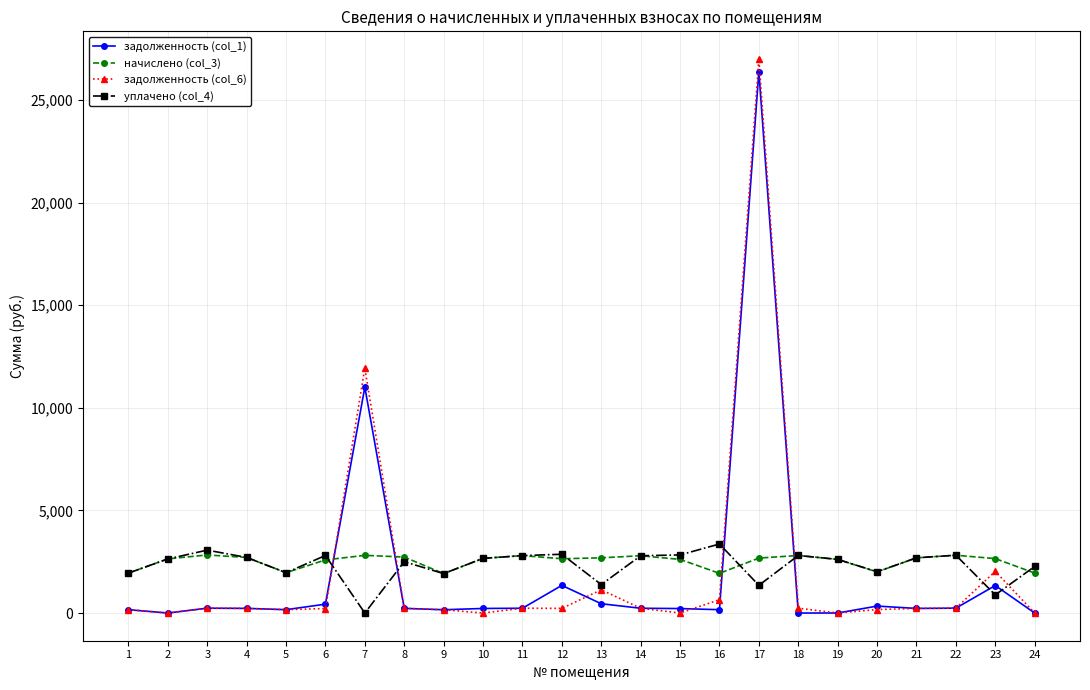

Which series has the largest range (max minus min)?

задолженность (col_6)